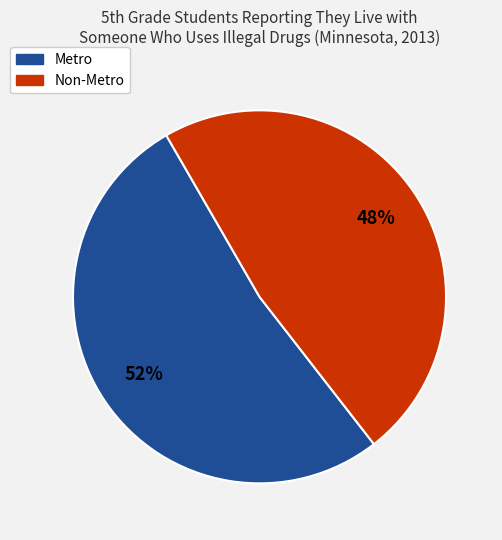

Which category accounts for the majority?

Metro